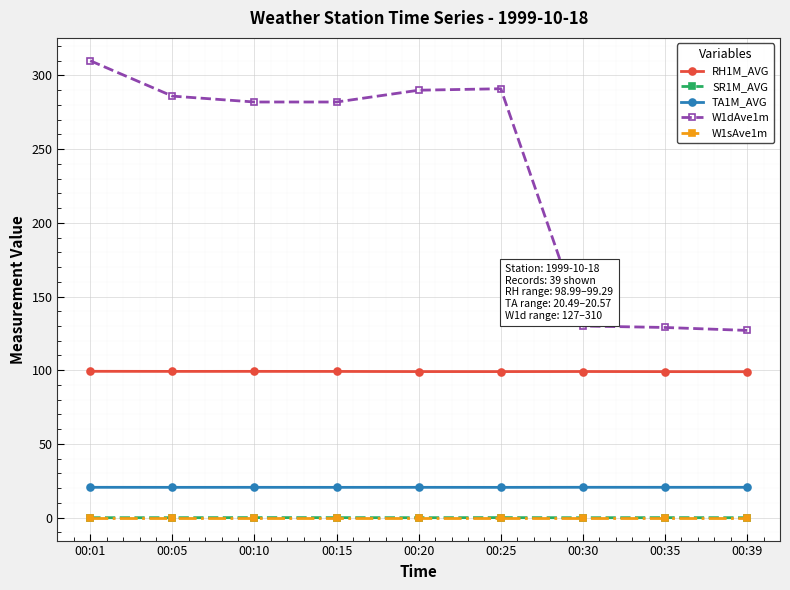

What is the value of the TA1M_AVG point at the 5th from the left?

20.5